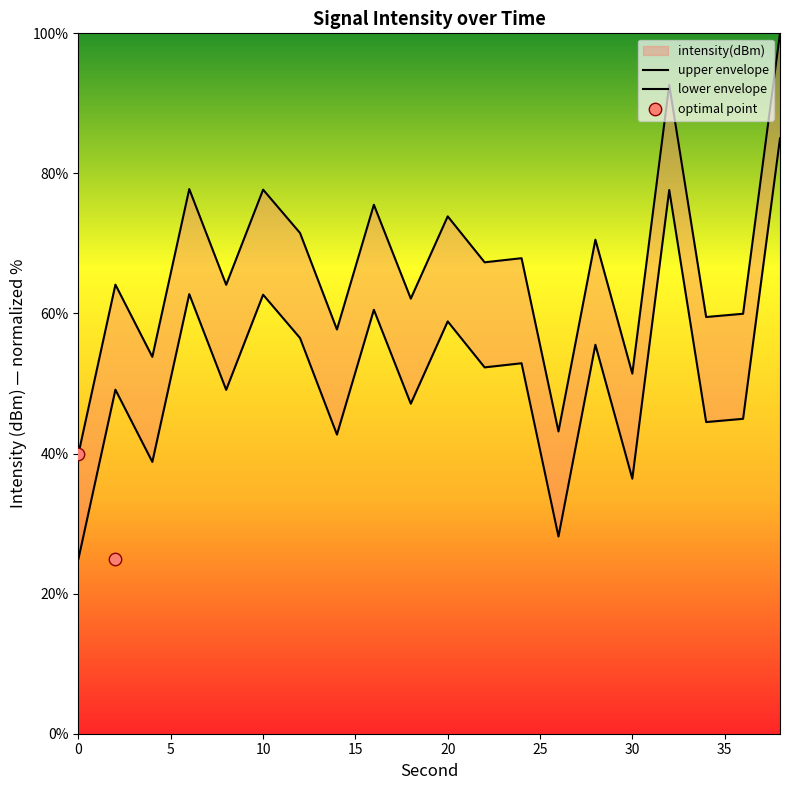

Between 28 and 30, which is larger?

28